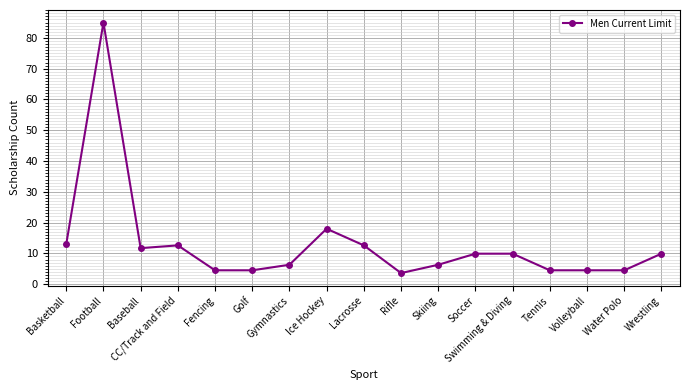

Where is the first local maximum?

Football